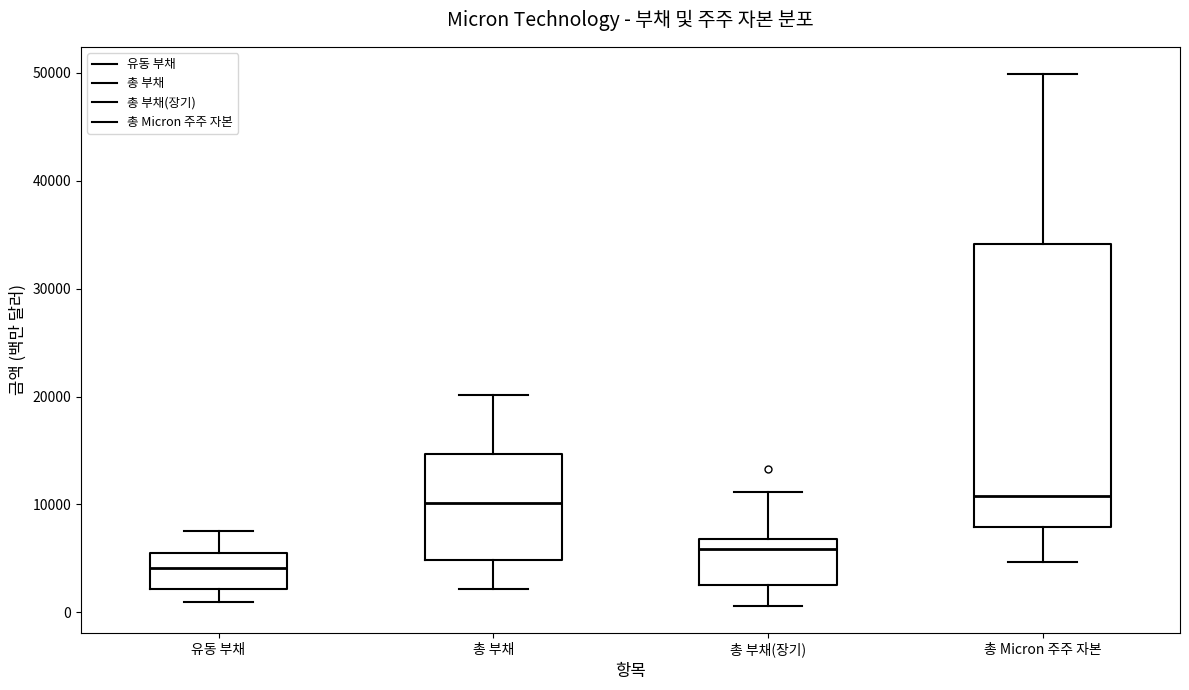

Where does the median line of the box for 총 부채(장기) sit on the y-axis? The values are not printed on the chart, so give them approximately, as read against the axis.

6000